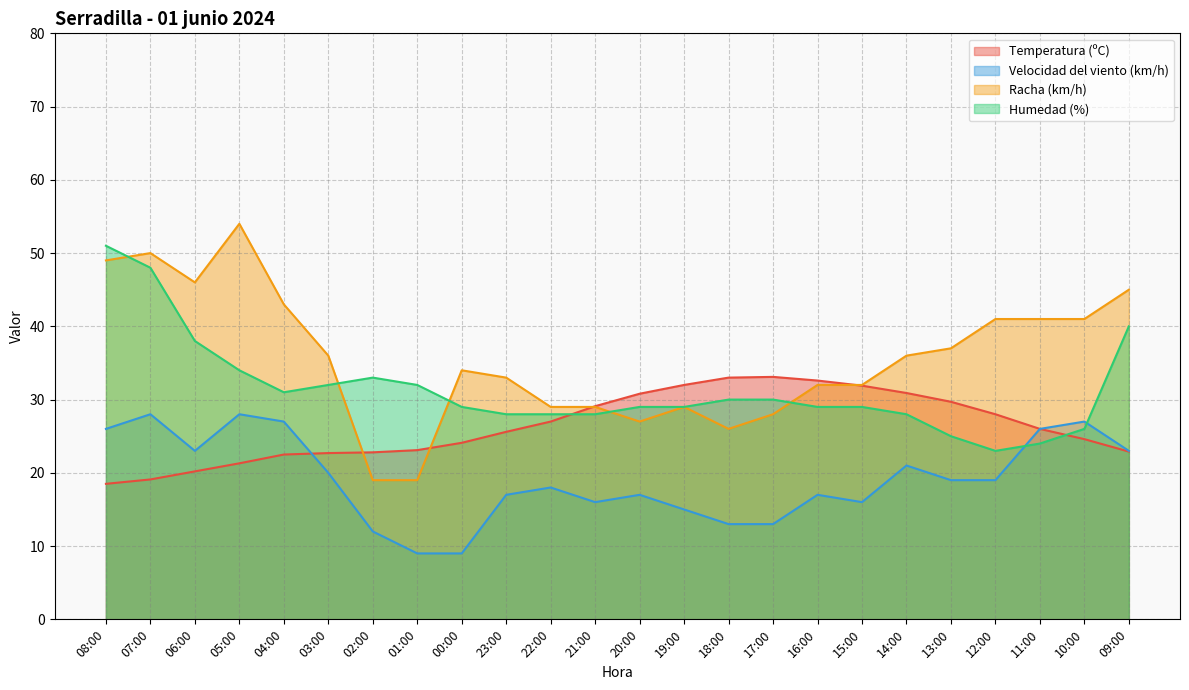

How many lines are shown in the chart?

4